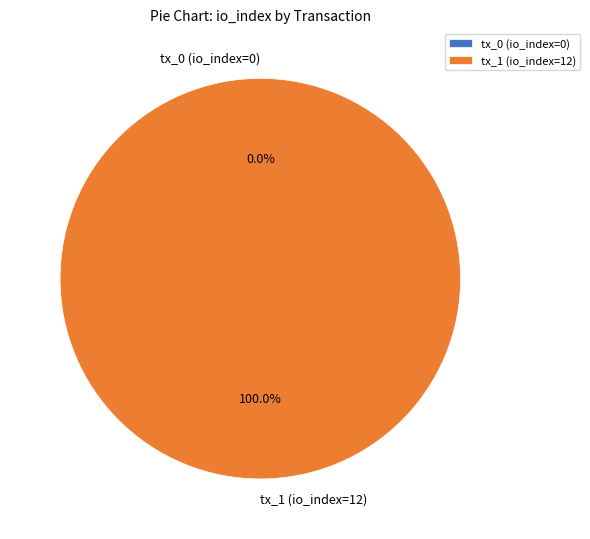

To the nearest percent, what is the average slice percentage?

50%